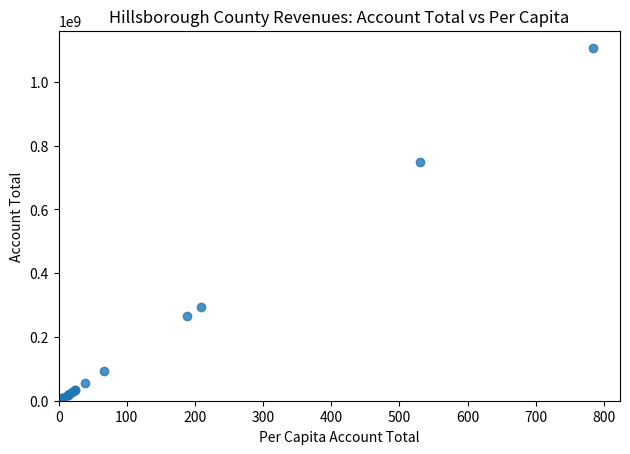

What Y value in the scatter plot is closest to 552619591?

747744233